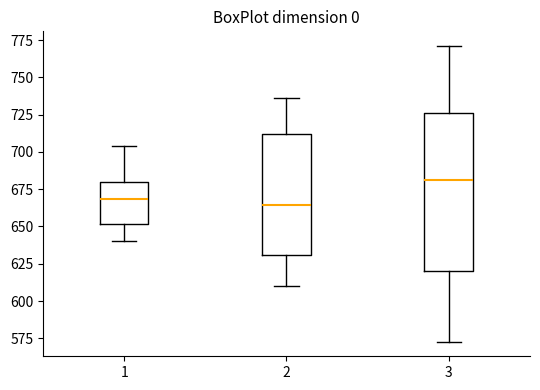

Reading left to right, transcribe this box plot: for each box, give where its median line is, the range the box spans, and where its two whiskers end, as read against the y-axis. The values are not printed on the chart, so give them approximately, as read against the axis.

1: median 670, box 650 to 680, whiskers 640 to 705
2: median 665, box 630 to 710, whiskers 610 to 735
3: median 680, box 620 to 725, whiskers 575 to 770